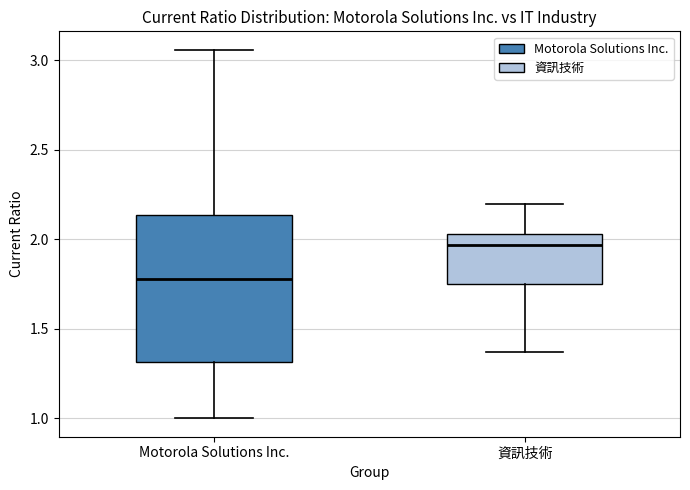

Which box's median line is the lowest?

Motorola Solutions Inc.